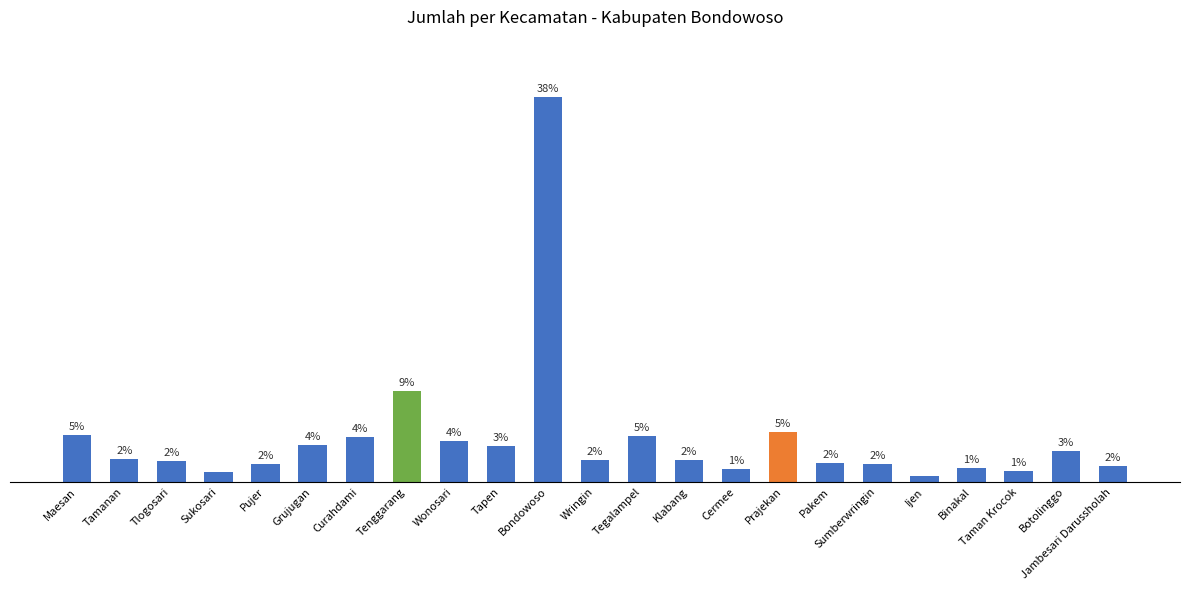

Does the chart contain stacked bars?

No